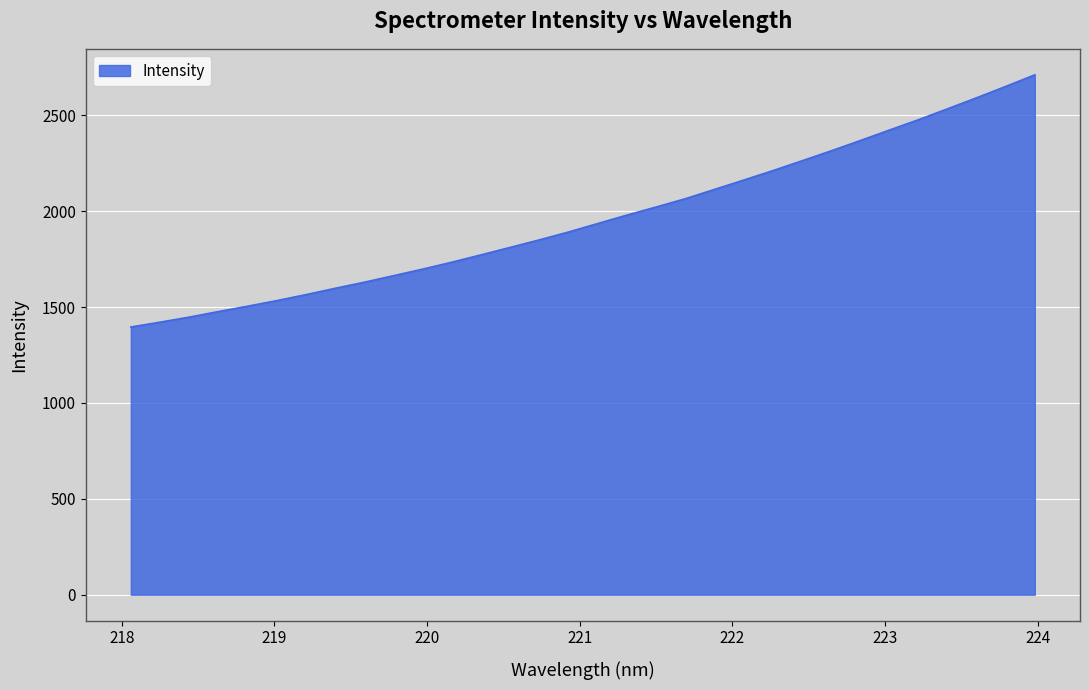

What is the difference between the maximum and minimum values?

1315.2